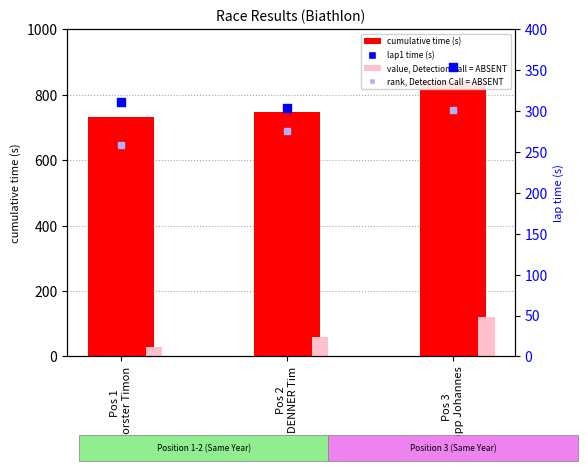

Which series has the widest spread of Y values?

cumulative time (s)